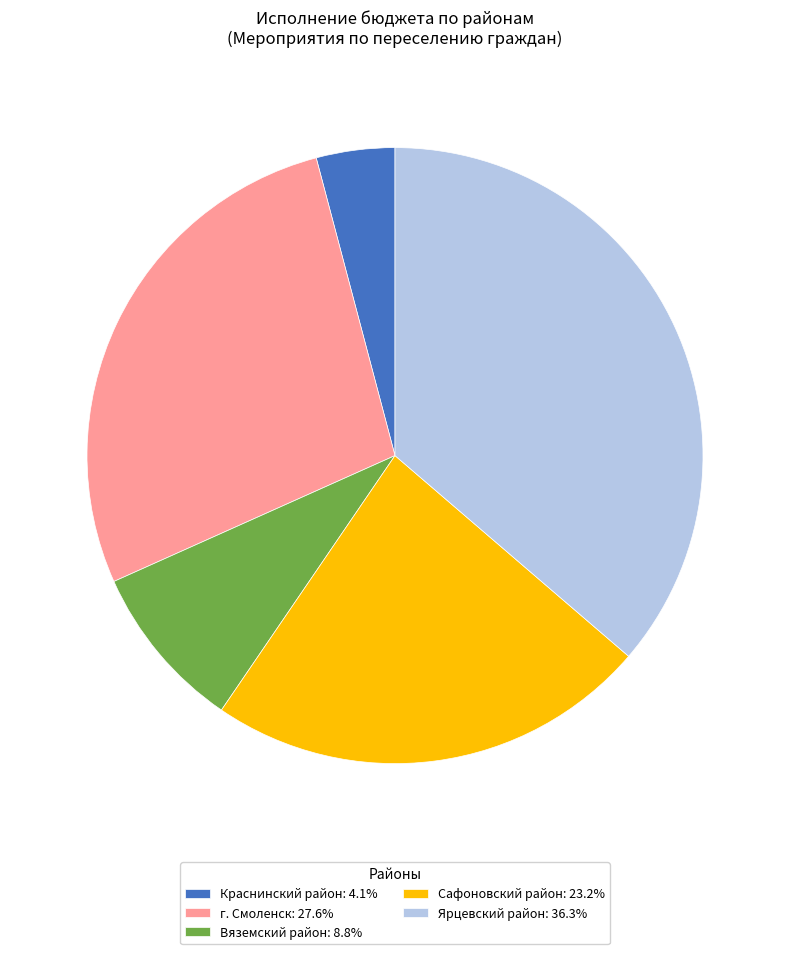

Rank the categories by value from highest to lowest.

Ярцевский район, г. Смоленск, Сафоновский район, Вяземский район, Краснинский район